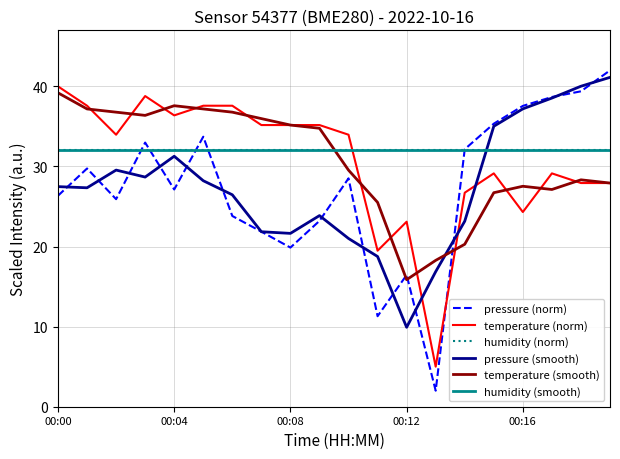

Does the chart have visible grid lines?

Yes